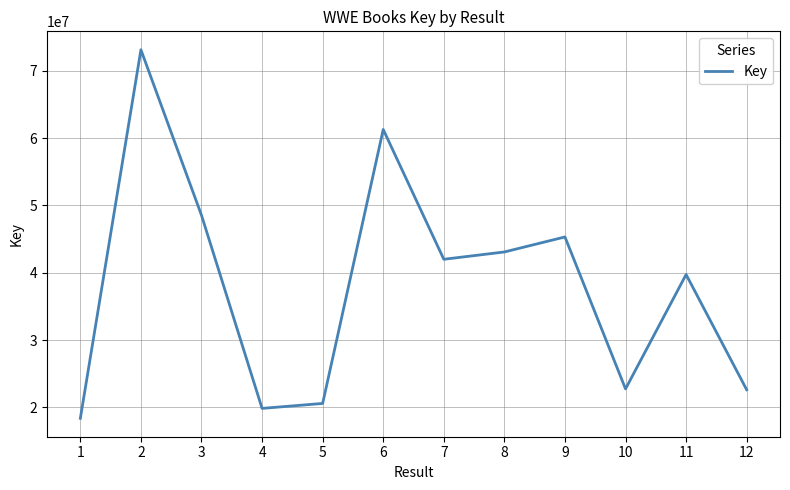

Is it true that the value at 12 is 22627507?

True